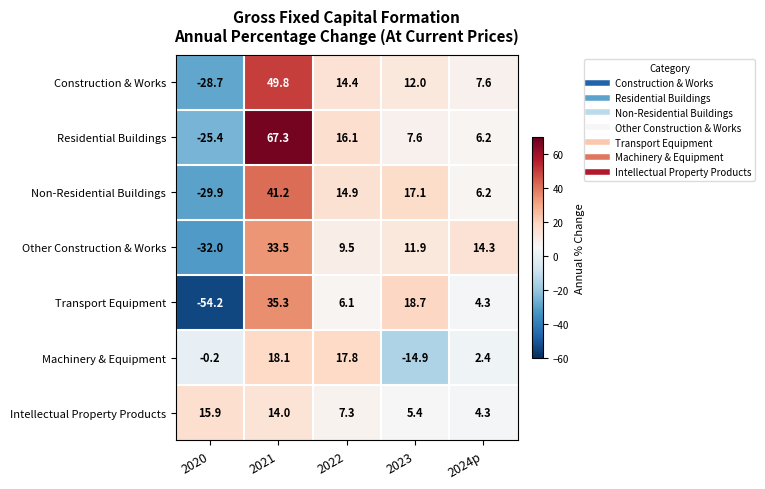

How many series are shown in this chart?

7